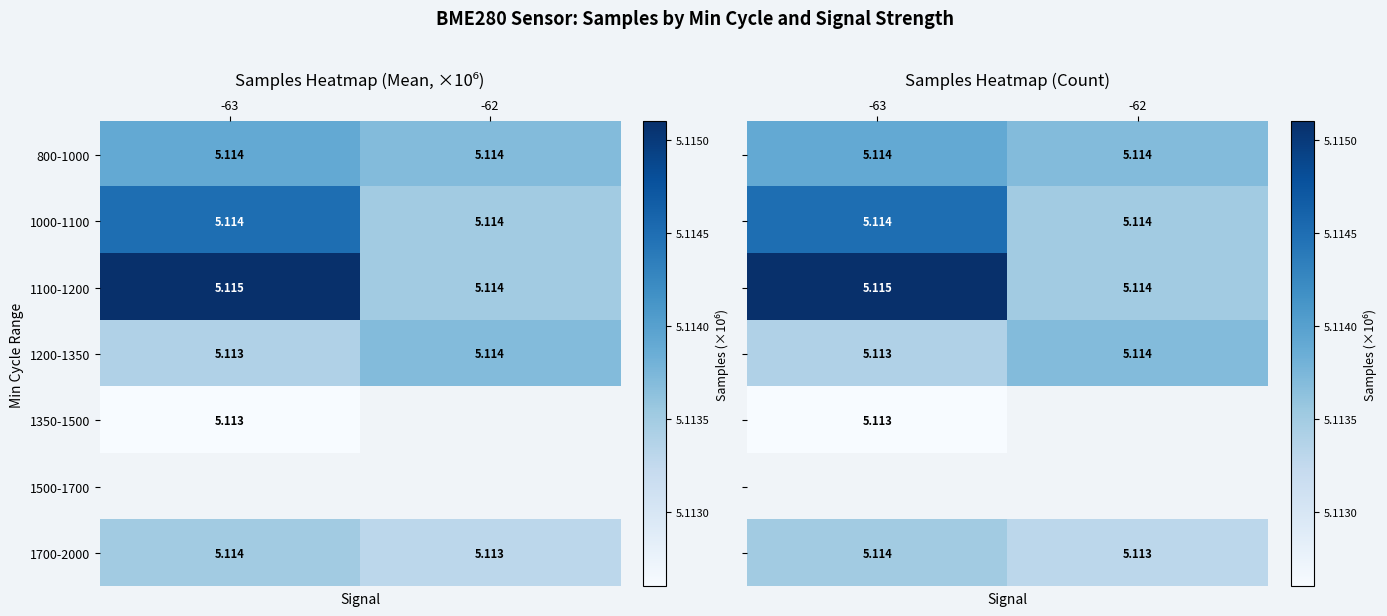

Which category has the highest value across all series?

-63